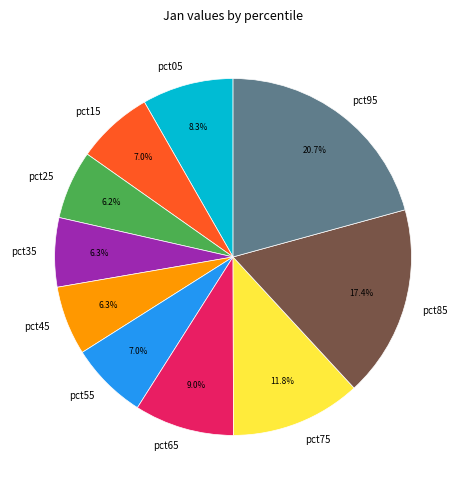

True or false: pct45 accounts for 6% of the total.

True